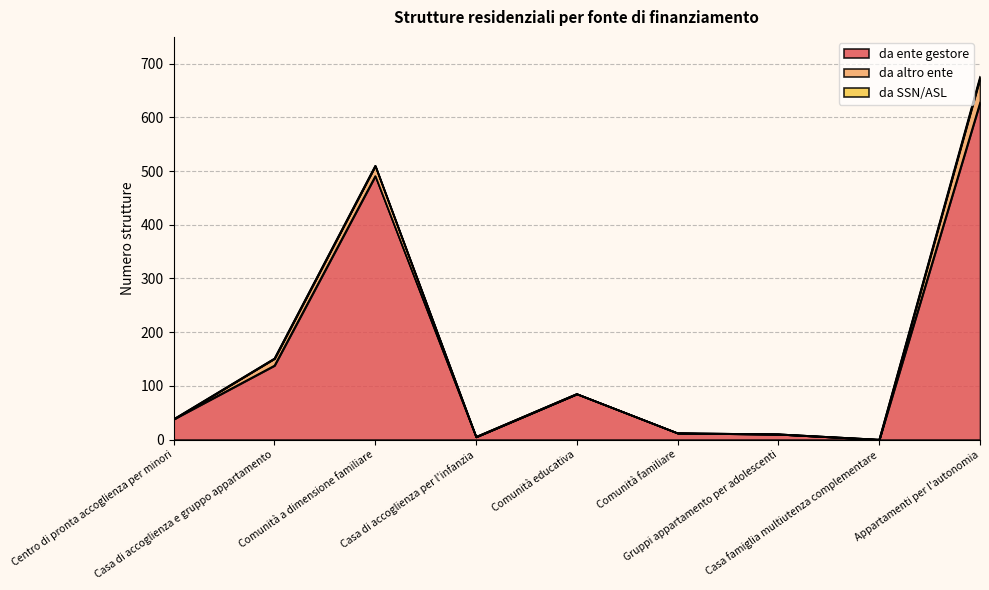

What value does the da ente gestore series have at Appartamenti per l'autonomia?

628